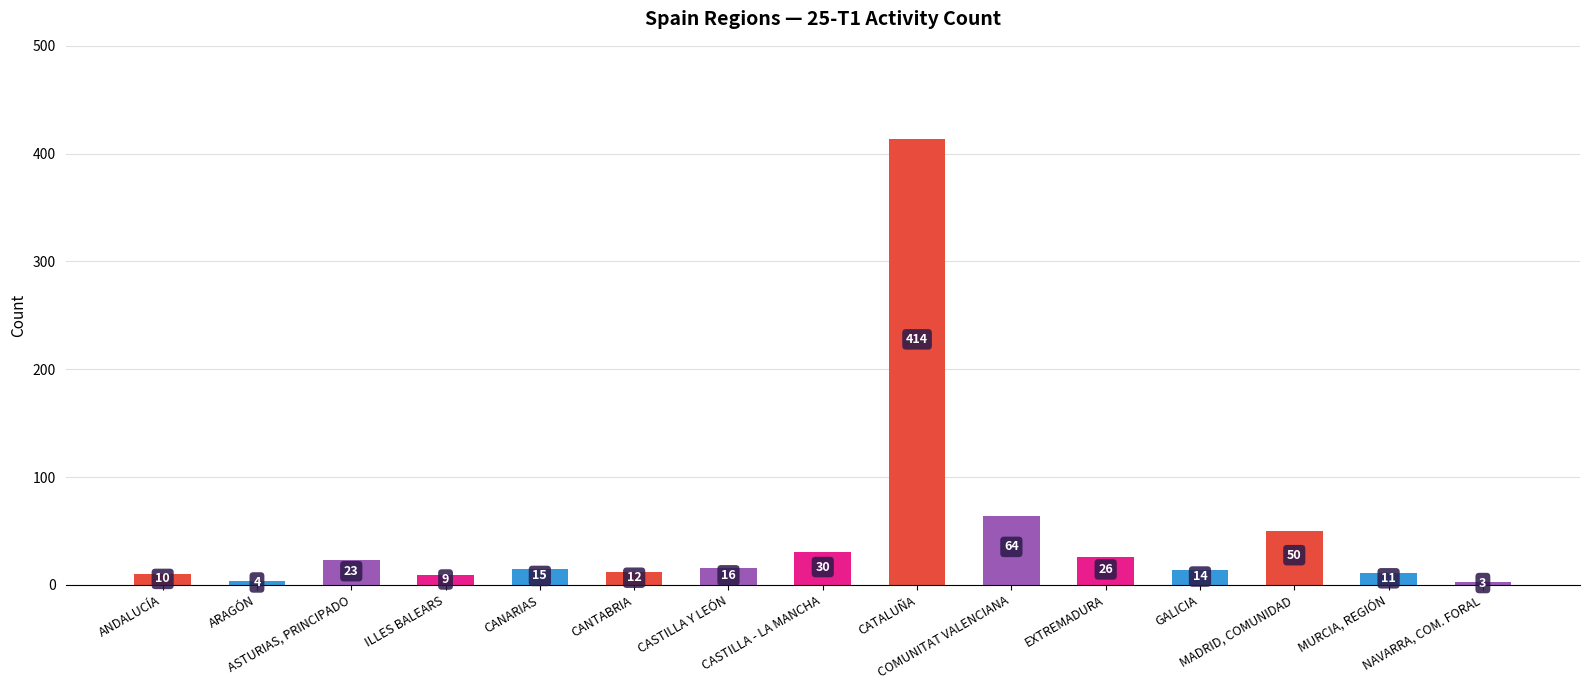

Which category has the highest value across all series?

CATALUÑA